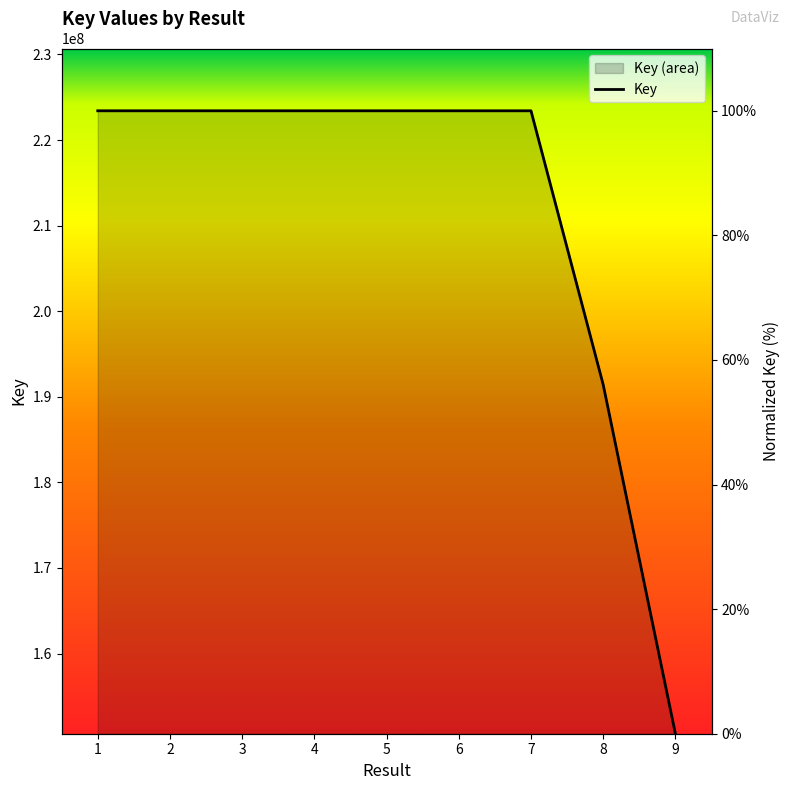

List the labels in order of value, largest first.

2, 5, 3, 7, 4, 1, 6, 8, 9